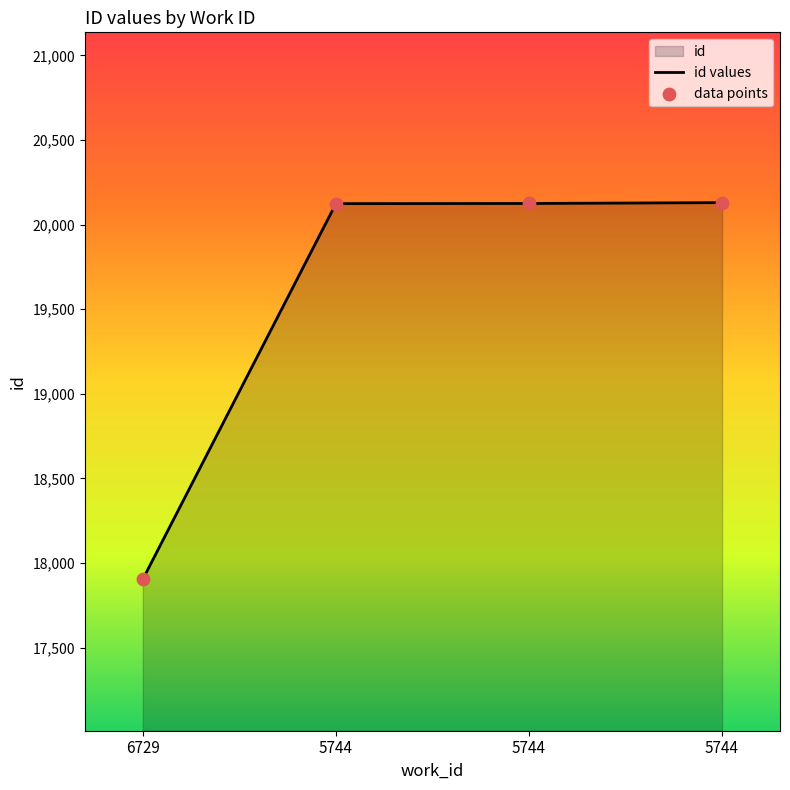

What is the ratio of the value at 6729 to the value at 5744?

0.9